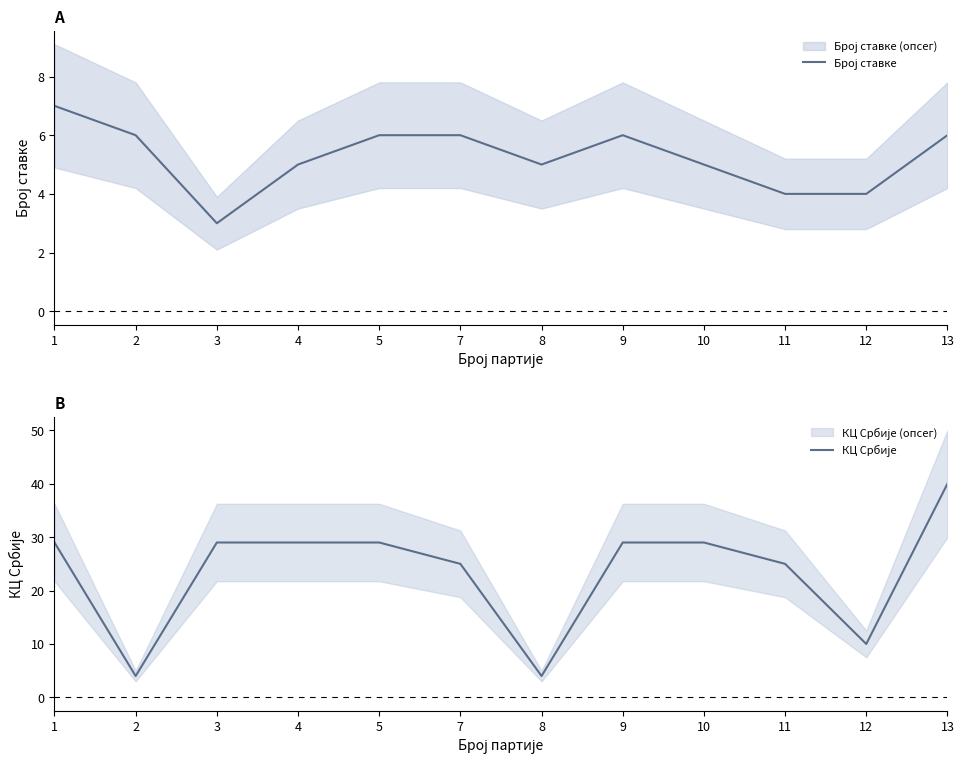

What is the smallest value displayed?

3